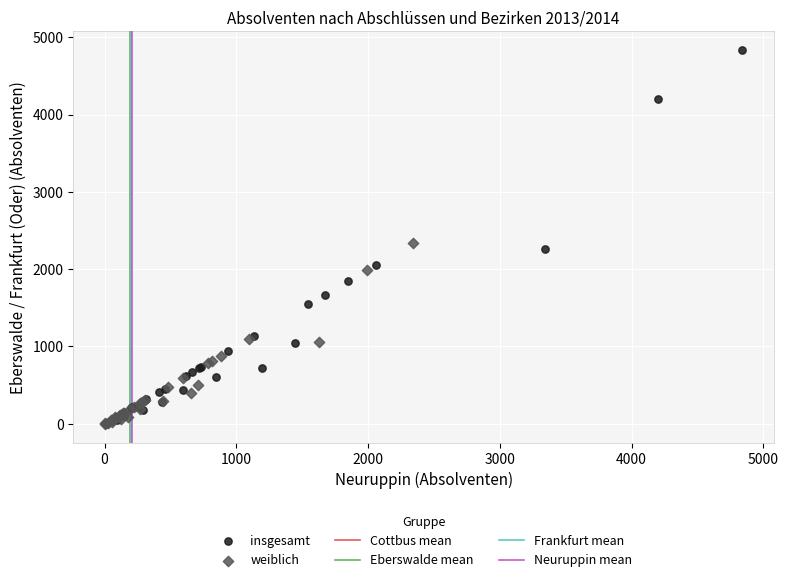

Which series reaches the maximum Y coordinate?

insgesamt